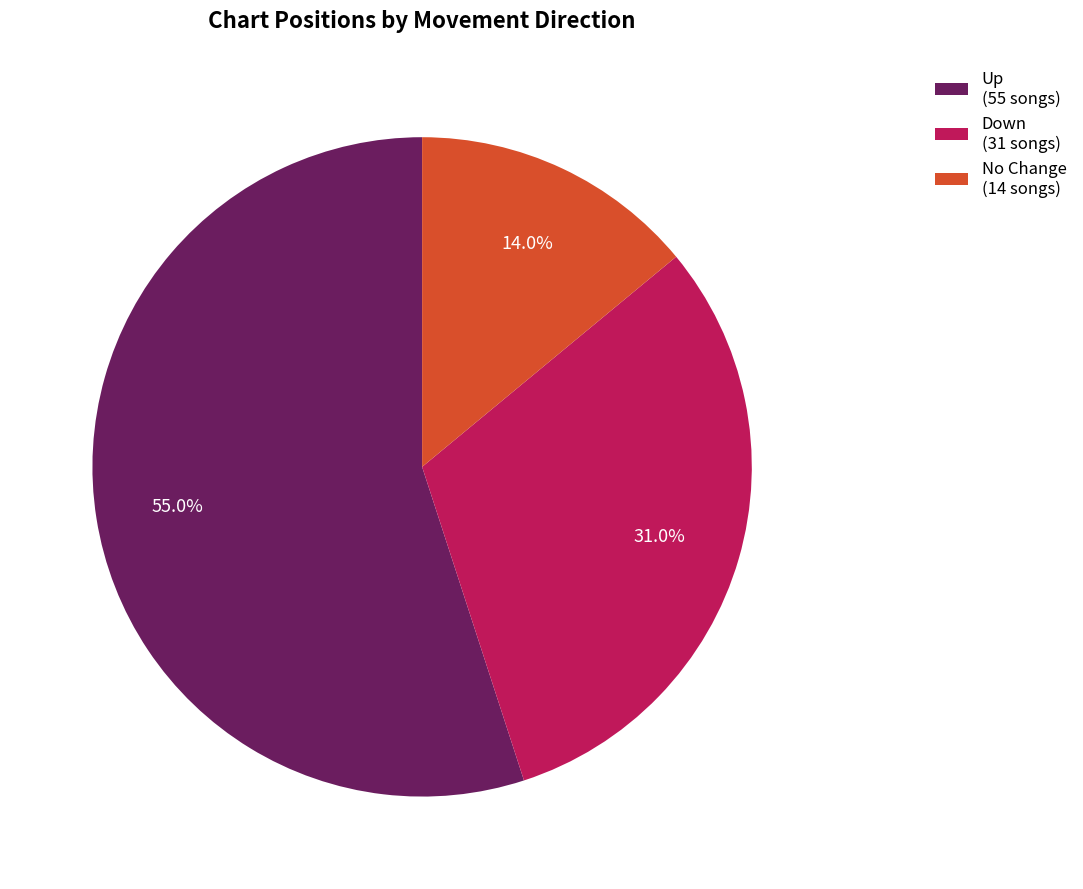

Combined, do No Change (14 songs) and Up (55 songs) account for over 50%?

Yes